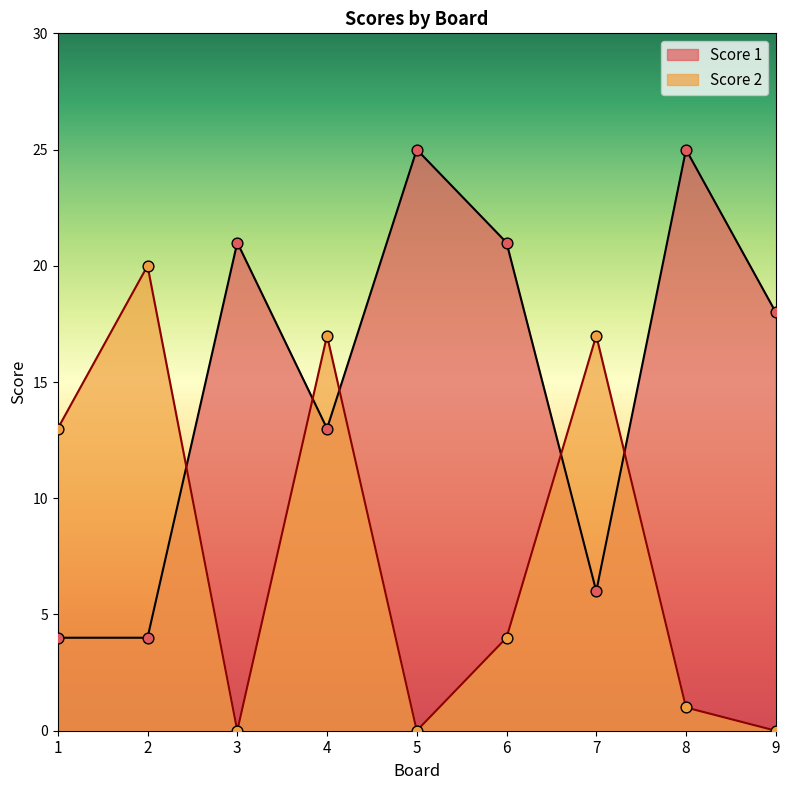

Is the value of Score 1 at 7 greater than the value of Score 2 at 6?

Yes